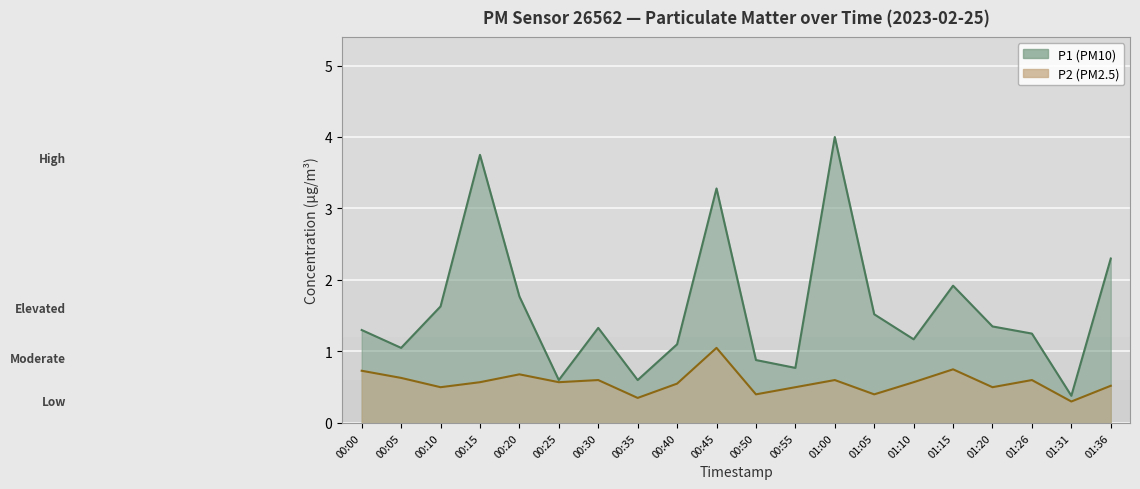

Which series has the largest range (max minus min)?

P1